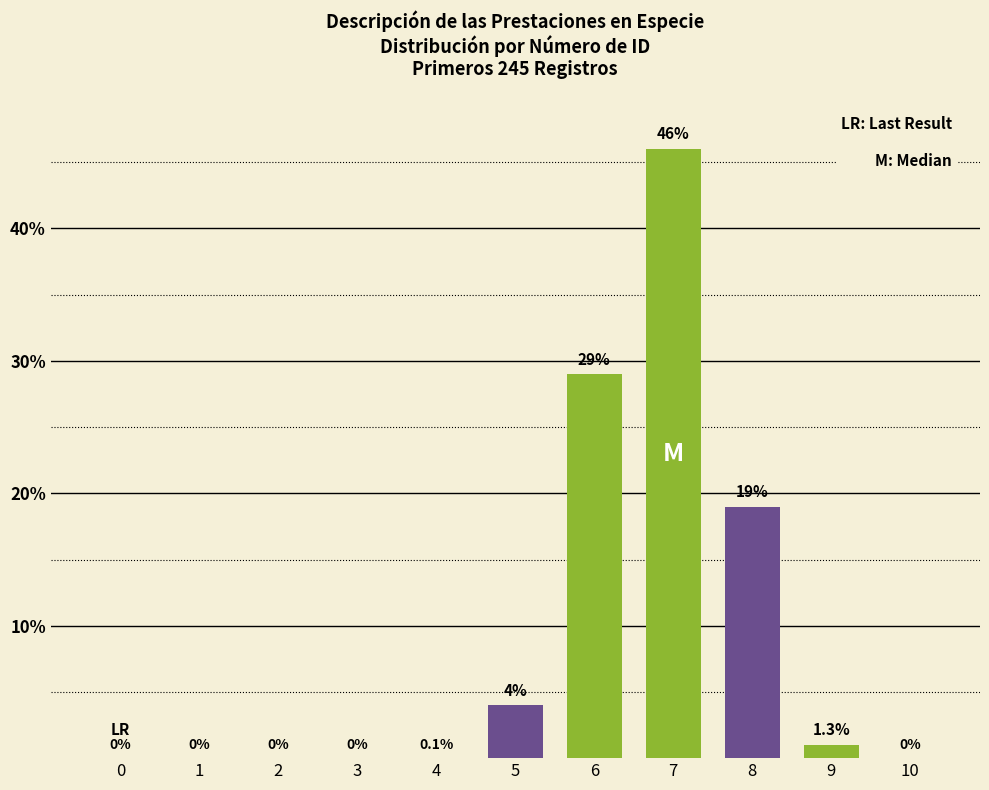

Reading left to right, list all the values displayed in this chart.

0=0	1=0	2=0	3=0	4=0	5=4	6=29	7=46	8=19	9=1	10=0